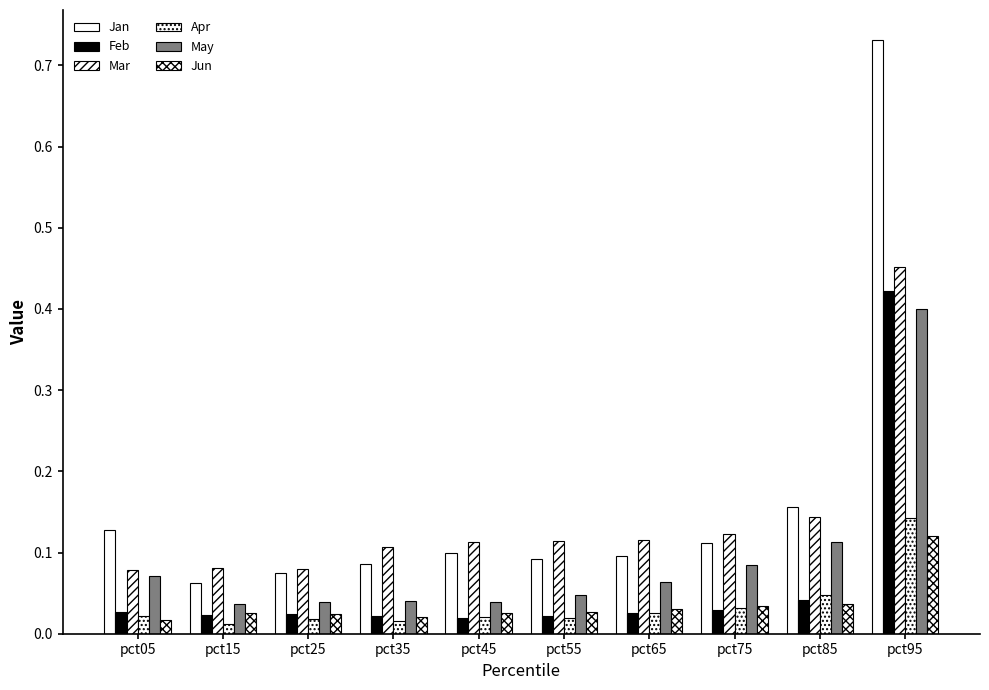

Read the Jan value at pct75.

0.1